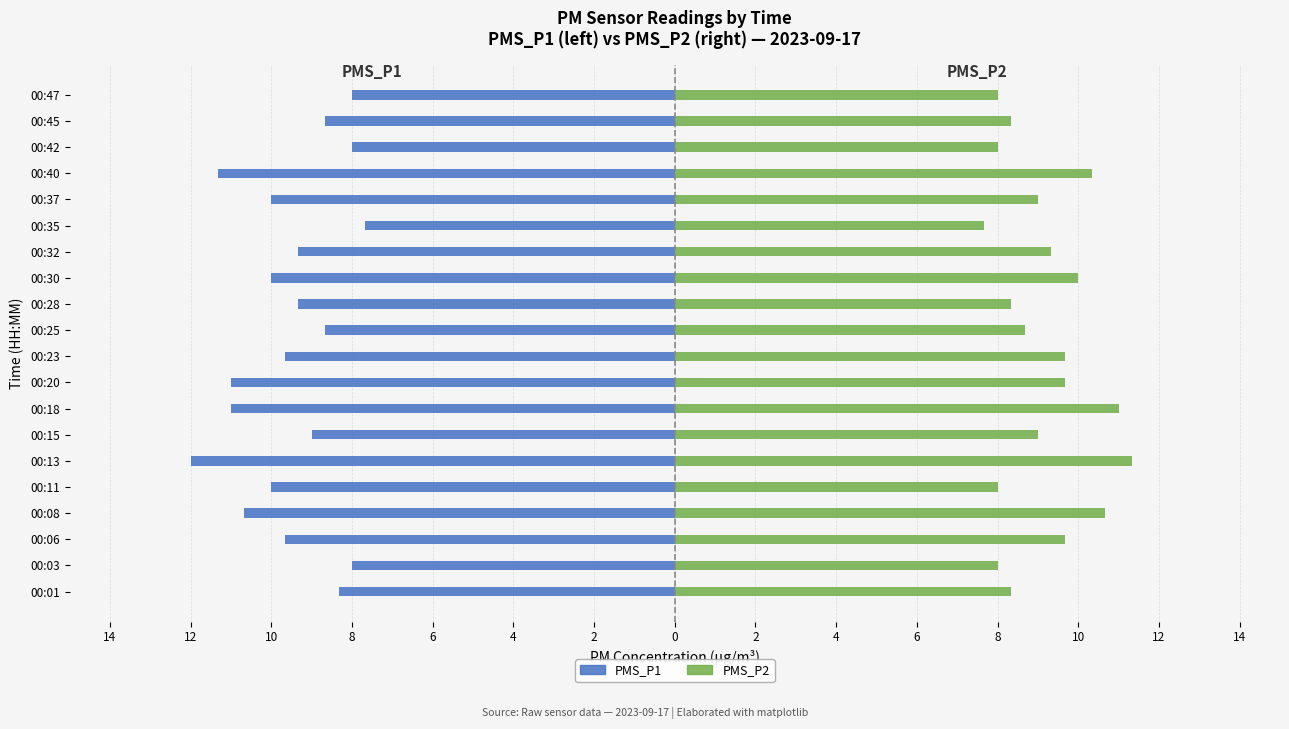

What is the maximum value for PMS_P2?

11.3